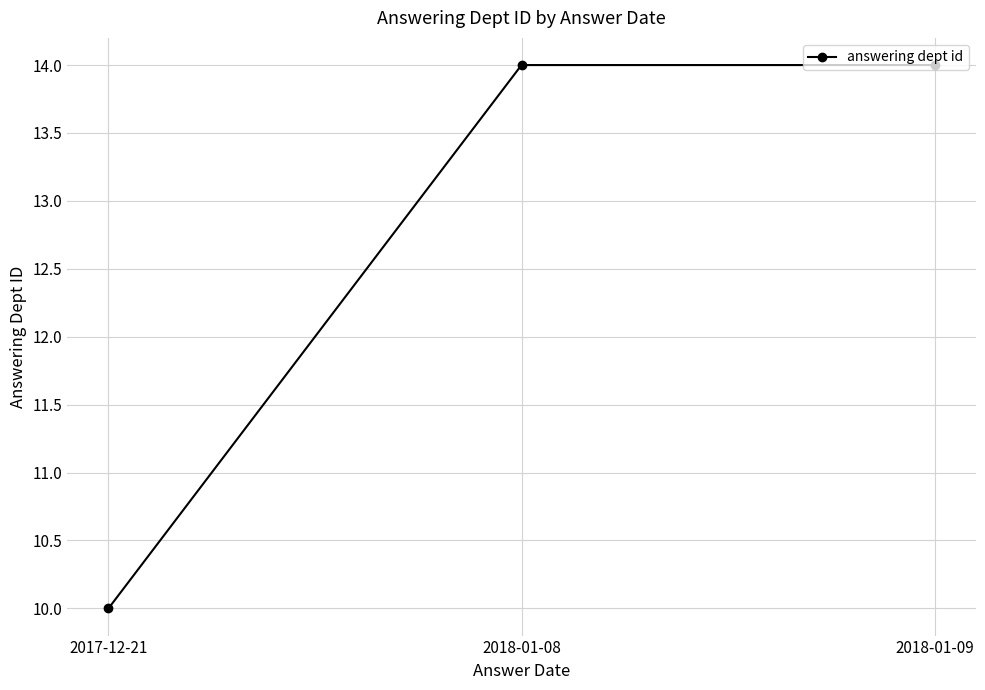

What is the smallest value displayed?

10